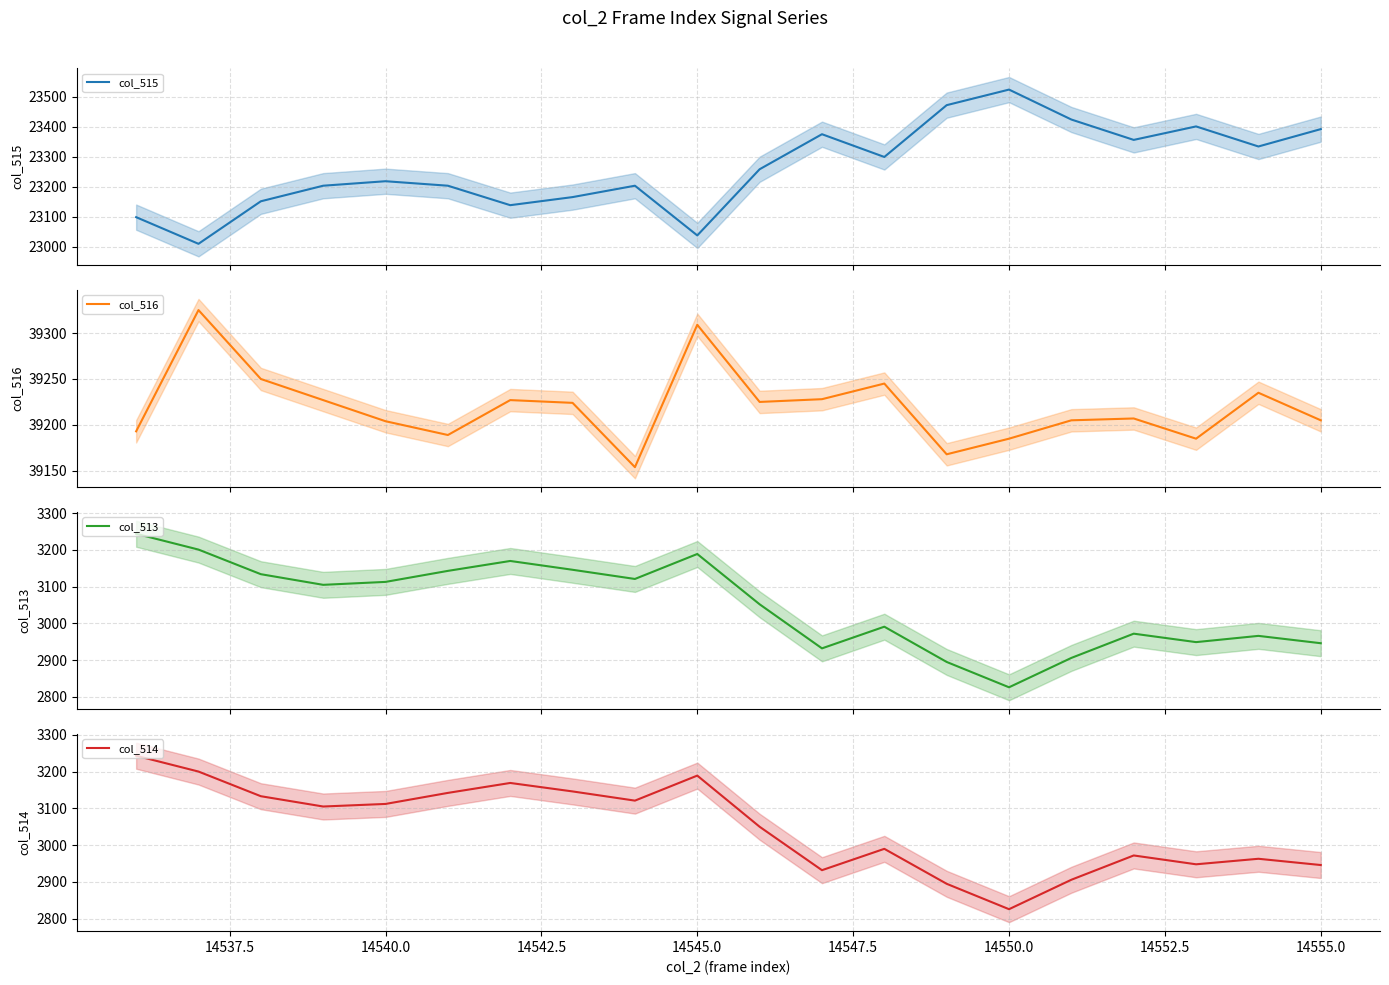

The col_514 series shows 1480 at 14540.0. True or false?

False